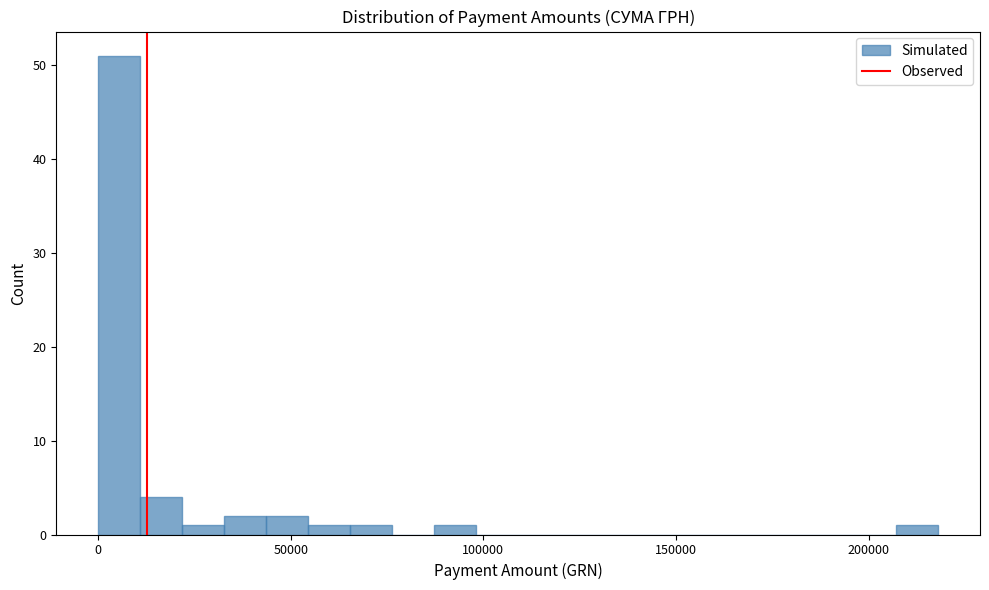

Around what value on the x-axis is the tallest bar? Give the approximate position of its centre, as read against the axis.

5000